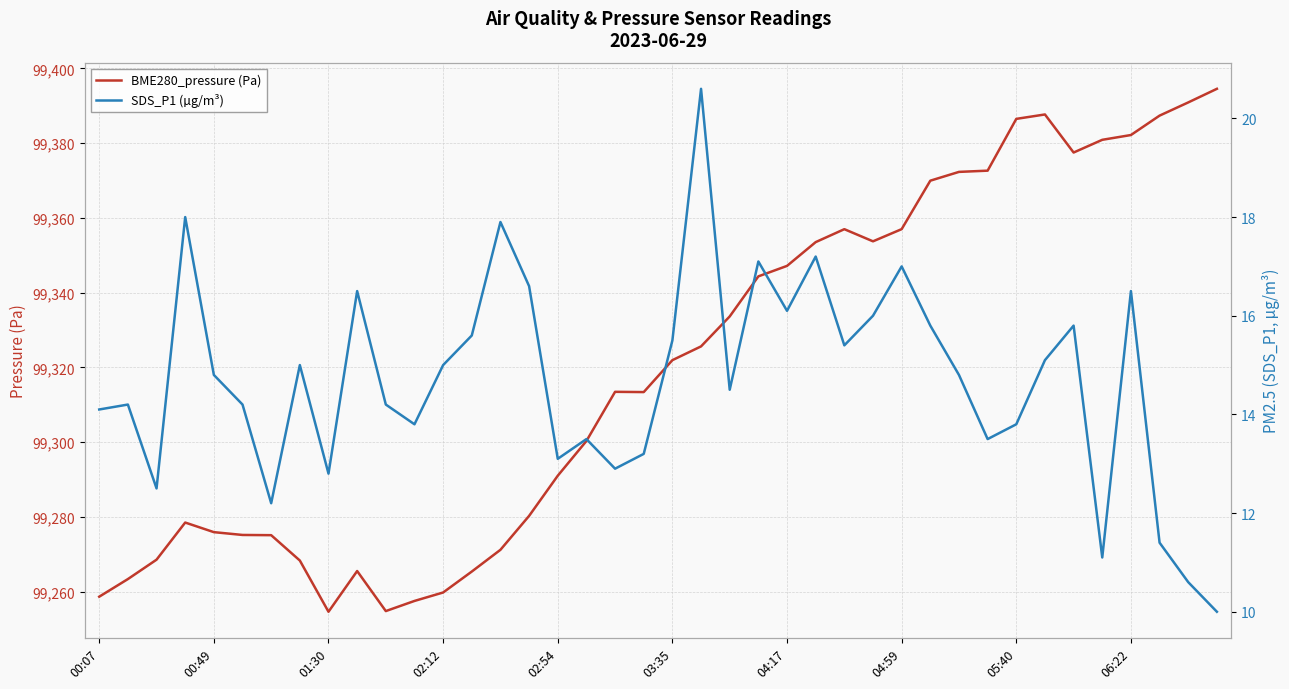

Reading left to right, extract all data points from this chart.

BME280_pressure (Pa): 99258.7	99263.4	99268.6	99278.5	99275.9	99275.2	99275.1	99268.4	99254.7	99265.6	99254.8	99257.6	99259.8	99265.4	99271.2	99280.3	99291.0	99300.3	99313.5	99313.4	99321.9	99325.6	99333.6	99344.4	99347.2	99353.5	99357.0	99353.7	99357.0	99369.9	99372.3	99372.6	99386.5	99387.7	99377.5	99380.9	99382.2	99387.4	99390.9	99394.5
SDS_P1 (µg/m³): 14.1	14.2	12.5	18.0	14.8	14.2	12.2	15.0	12.8	16.5	14.2	13.8	15.0	15.6	17.9	16.6	13.1	13.5	12.9	13.2	15.5	20.6	14.5	17.1	16.1	17.2	15.4	16.0	17.0	15.8	14.8	13.5	13.8	15.1	15.8	11.1	16.5	11.4	10.6	10.0